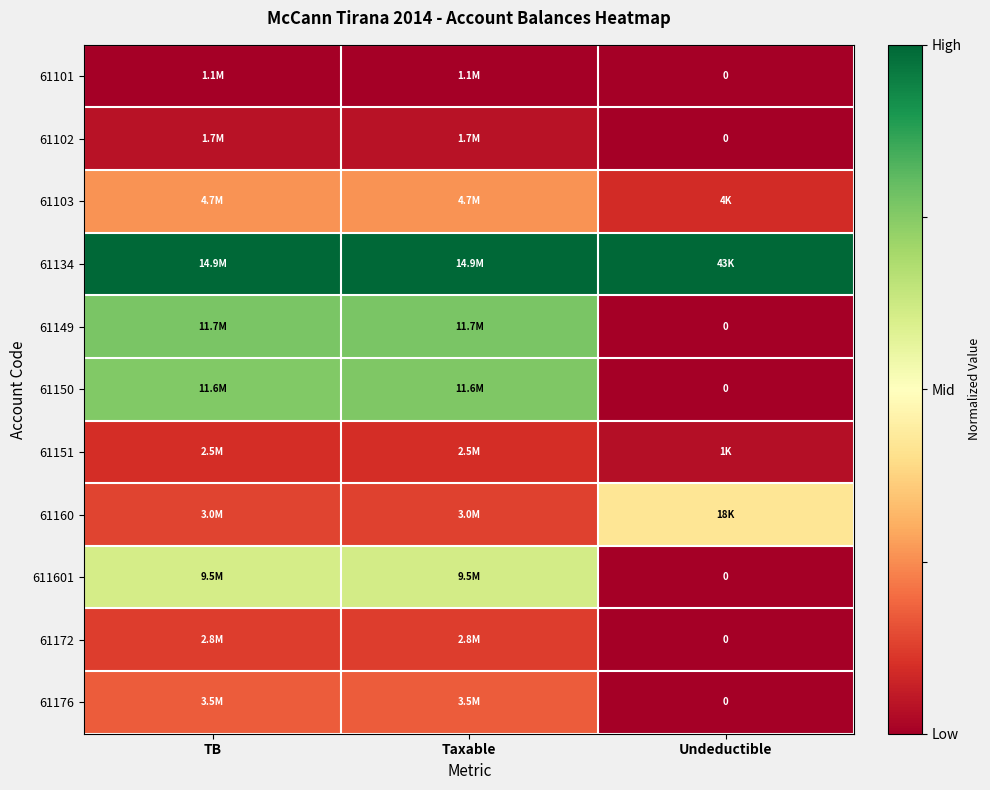

What is the difference between the maximum and minimum values in the 61149 series?

0.8